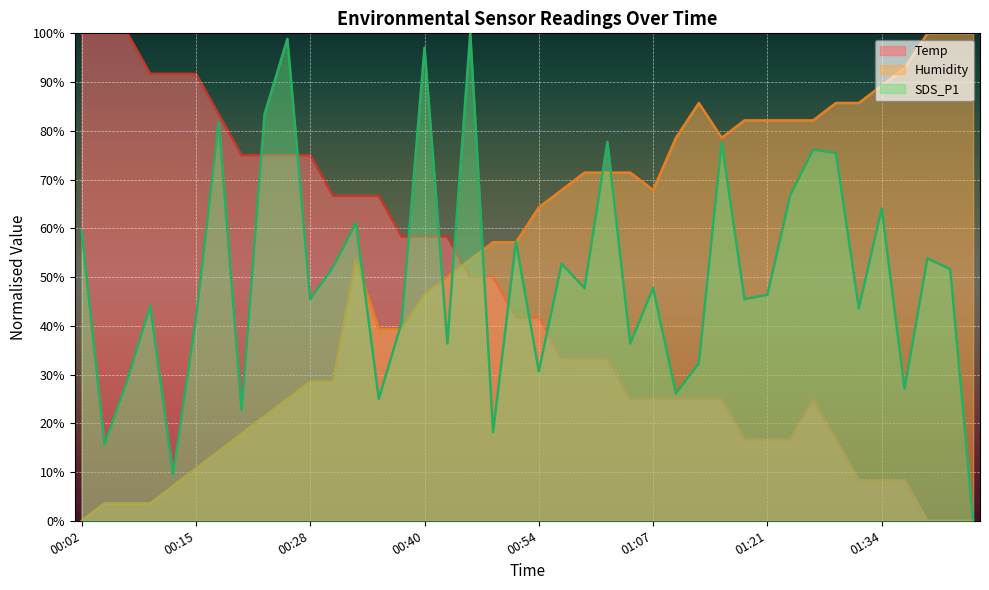

True or false: Temp has a value of 66.7 at 00:30.

True